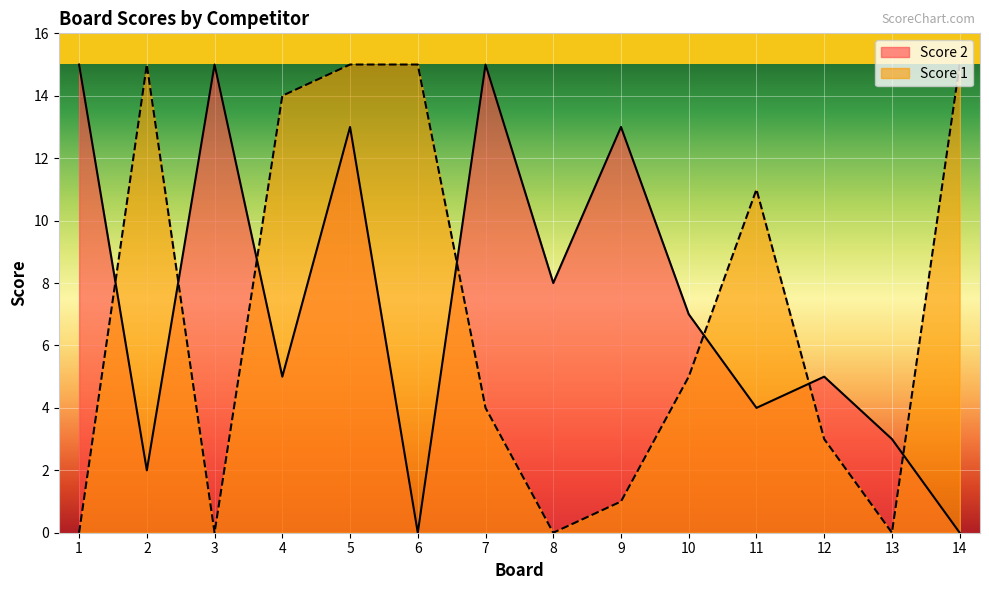

How many times do Score 1 and Score 2 cross each other?

7